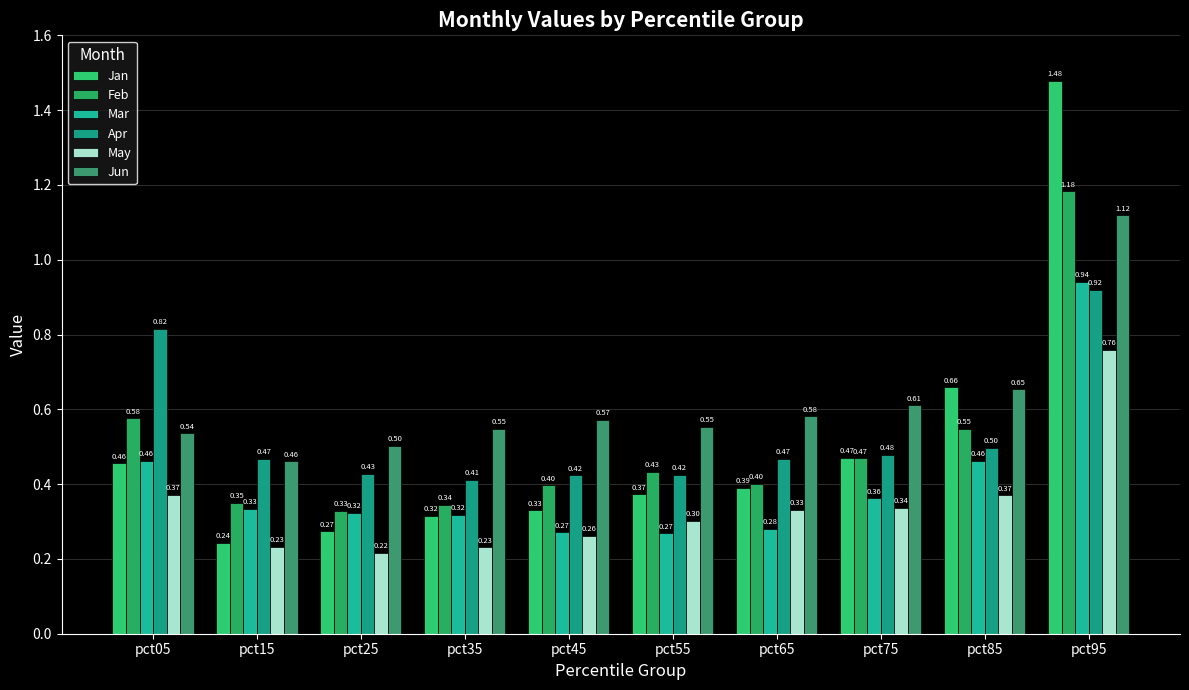

Are the bars grouped side by side (vs. stacked)?

Yes